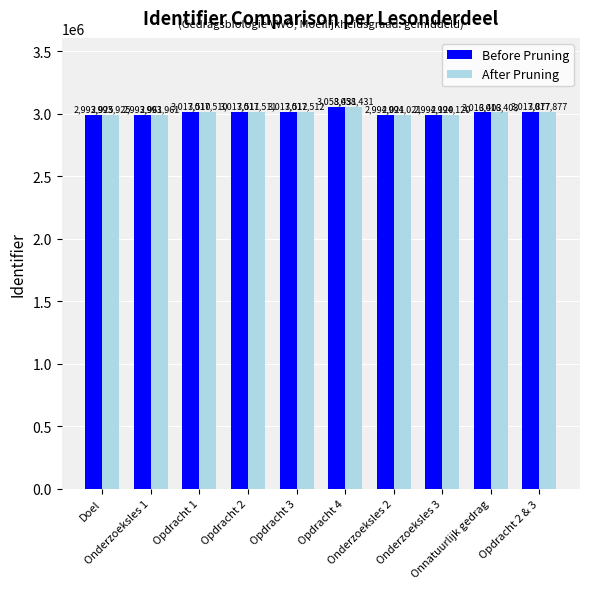

What are all the series names shown in the legend?

Before Pruning, After Pruning